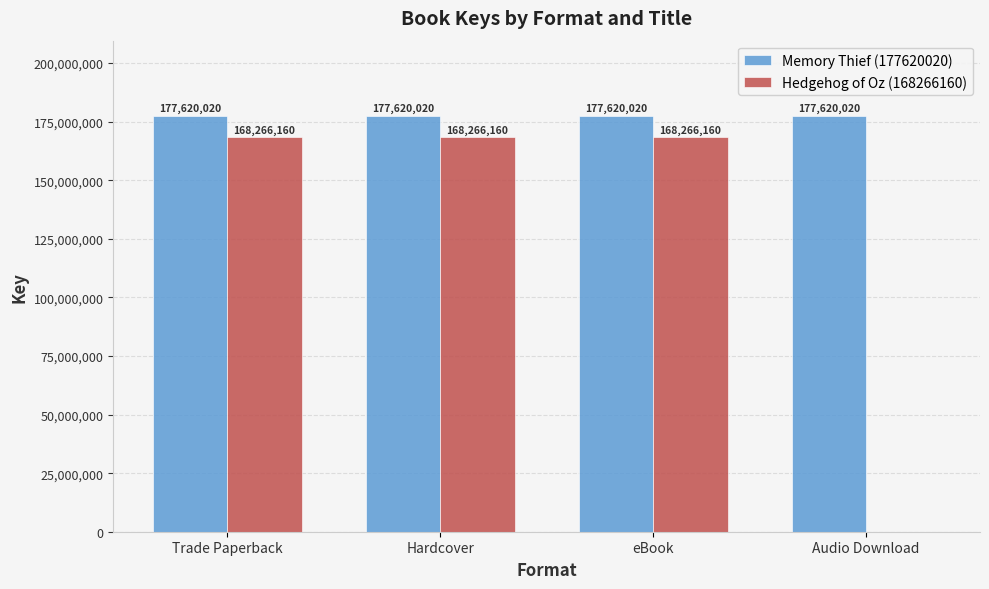

What are all the series names shown in the legend?

Memory Thief (177620020), Hedgehog of Oz (168266160)